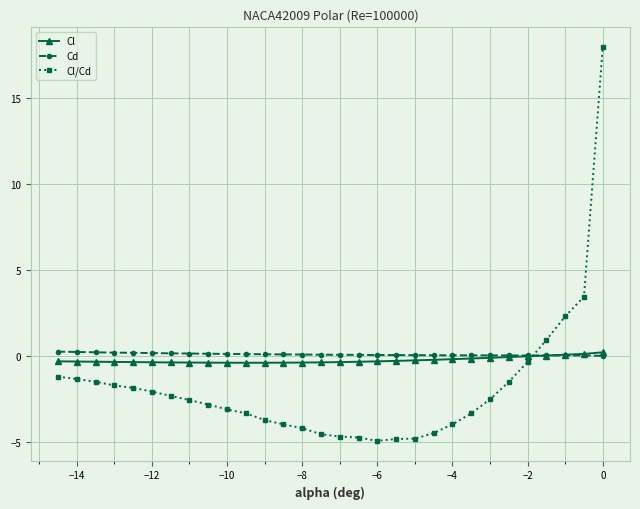

What is the difference between the second highest and minimum values in the Cd series?

0.2